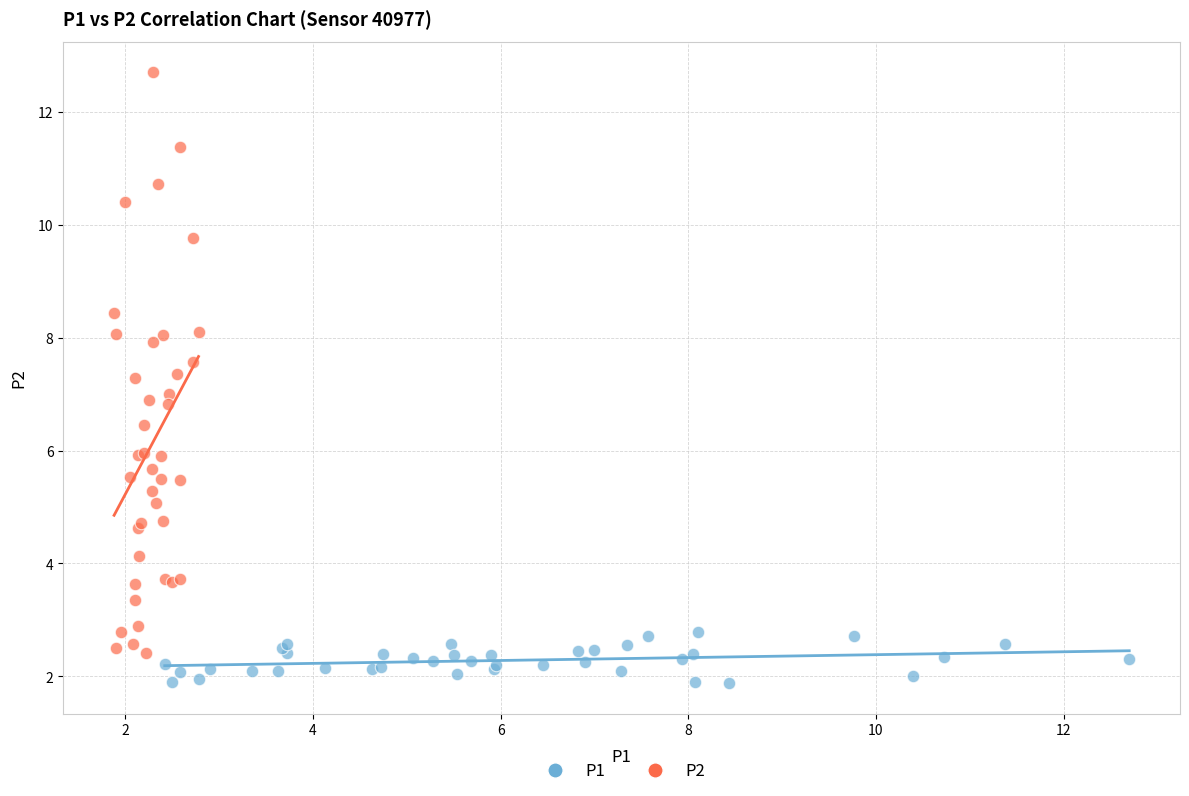

Which series contains the lowest Y value?

P1